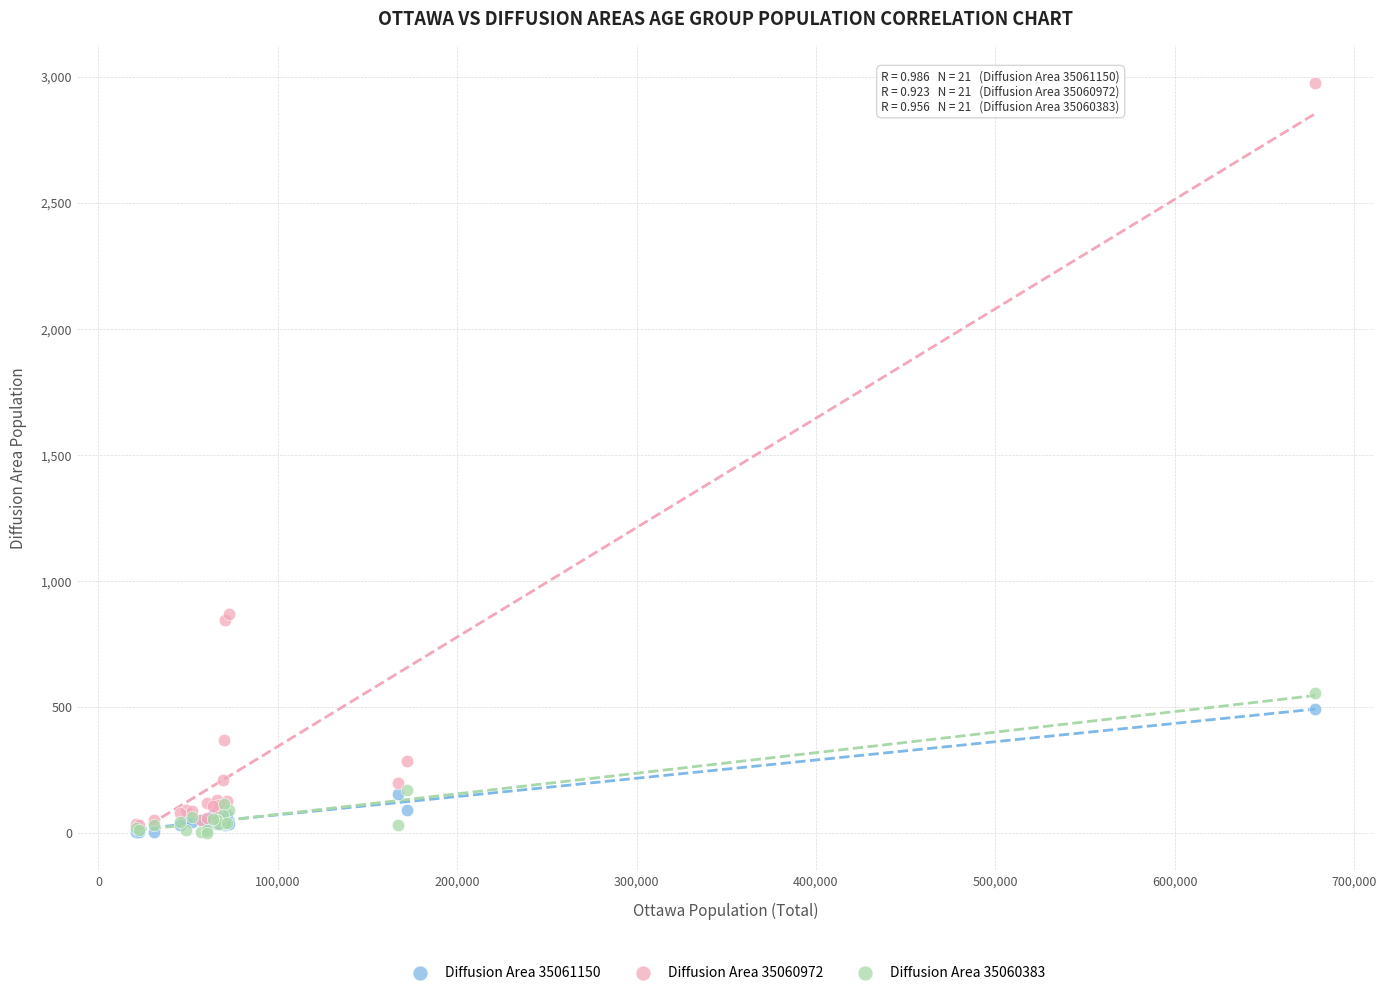

Which series contains the highest Y value?

Diffusion Area 35060972